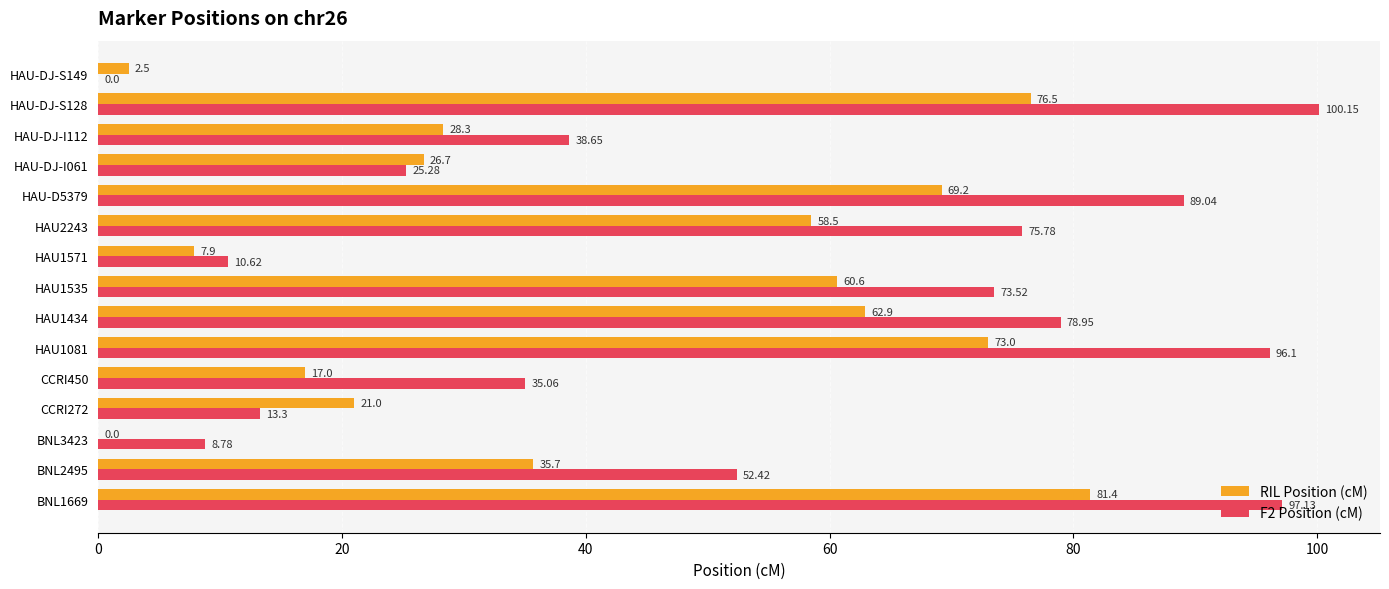

Which series changed the most between CCRI450 and HAU-D5379?

F2 Position (cM)